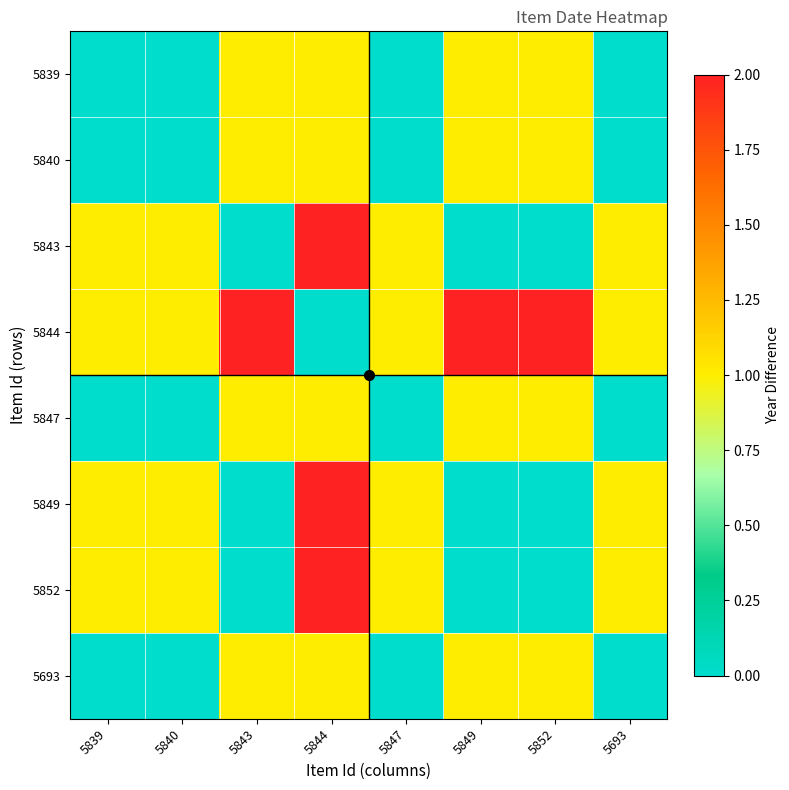

How many series are shown in this chart?

8